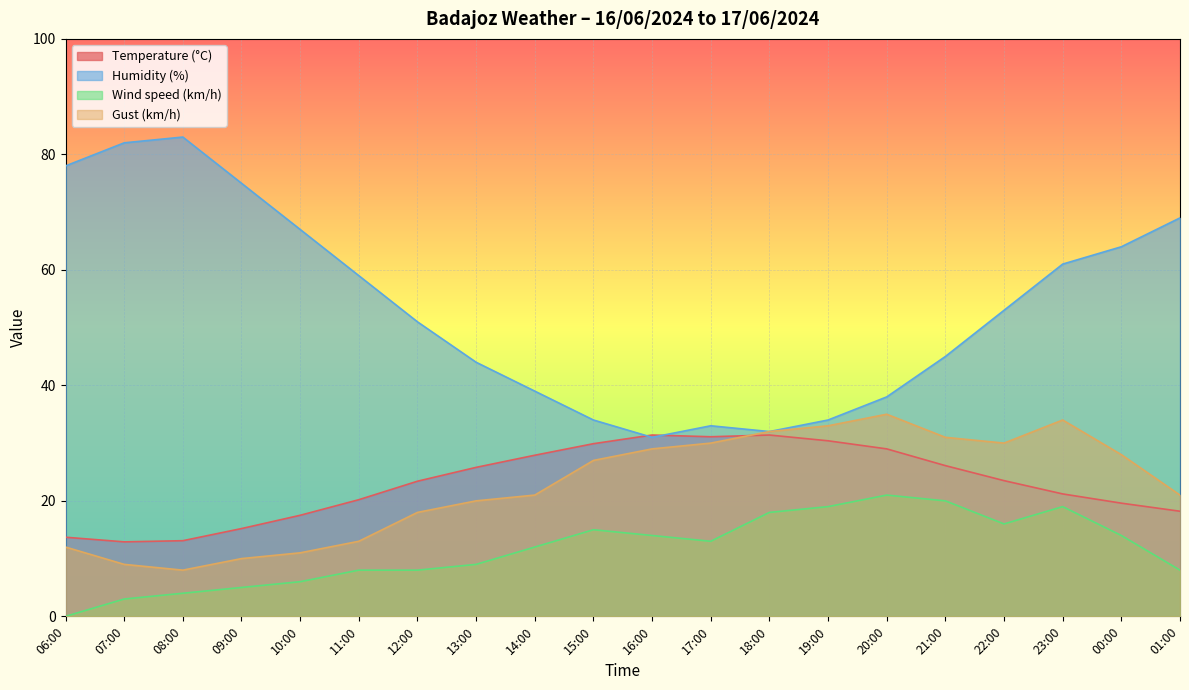

True or false: Wind speed (km/h) and Gust (km/h) cross at least once.

False